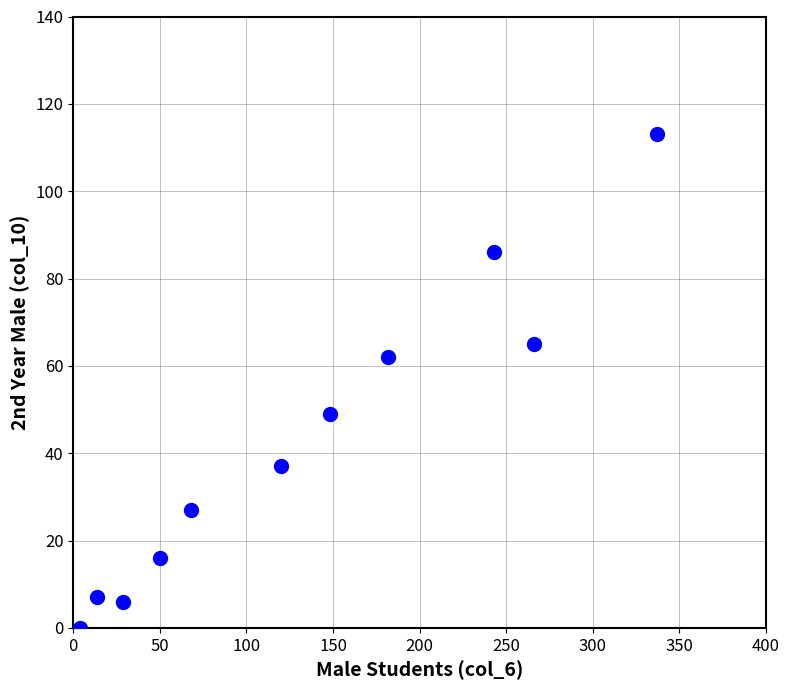

What is the average Y value?

43